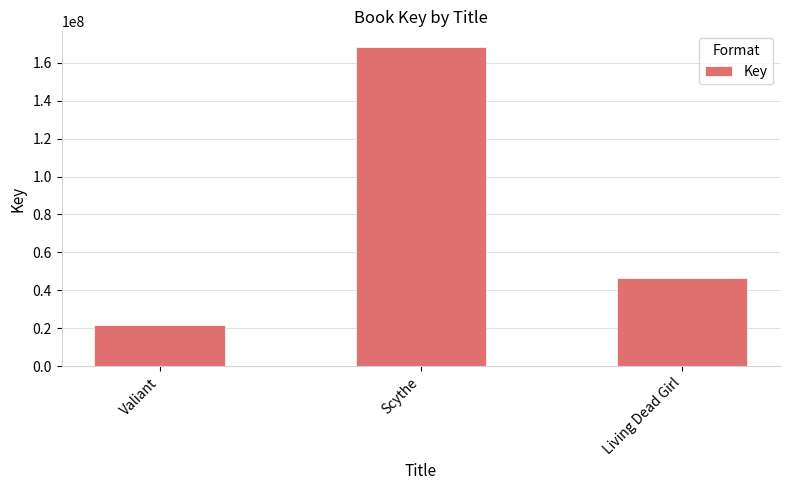

What is the change in value from Valiant to Scythe?

+146358801